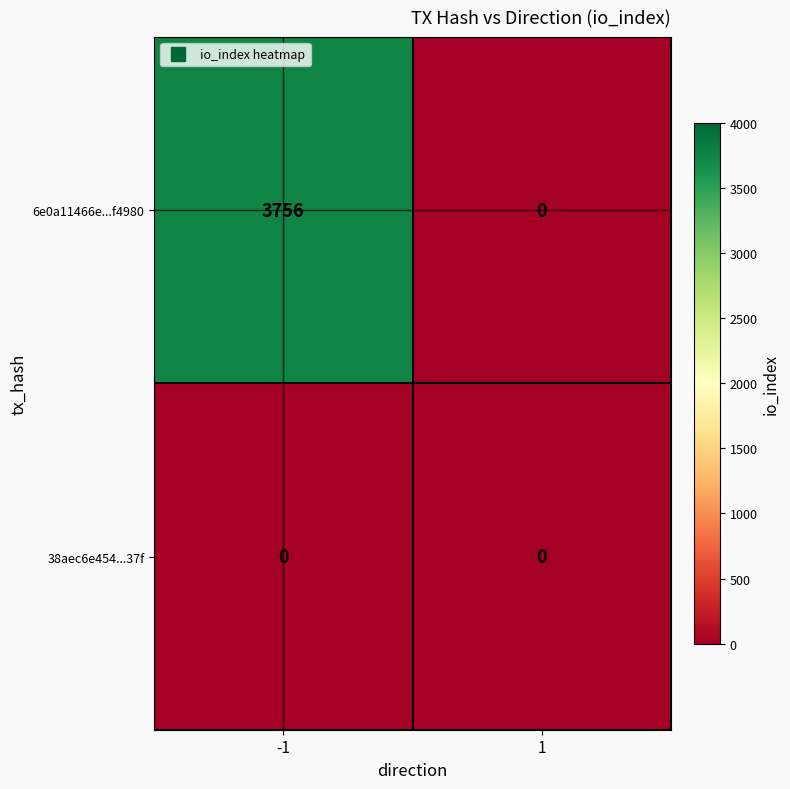

Rank the series by their average value, from lowest to highest.

38aec6e454...37f, 6e0a11466e...f4980